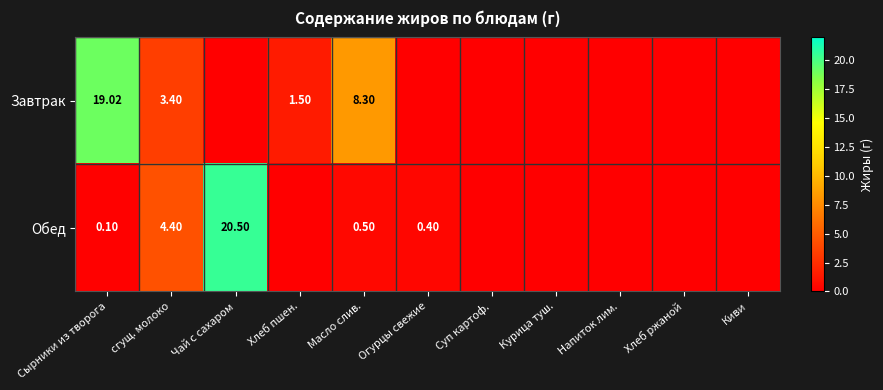

Is the value of Обед at Сырники из творога greater than the value of Завтрак at Хлеб пшен.?

No